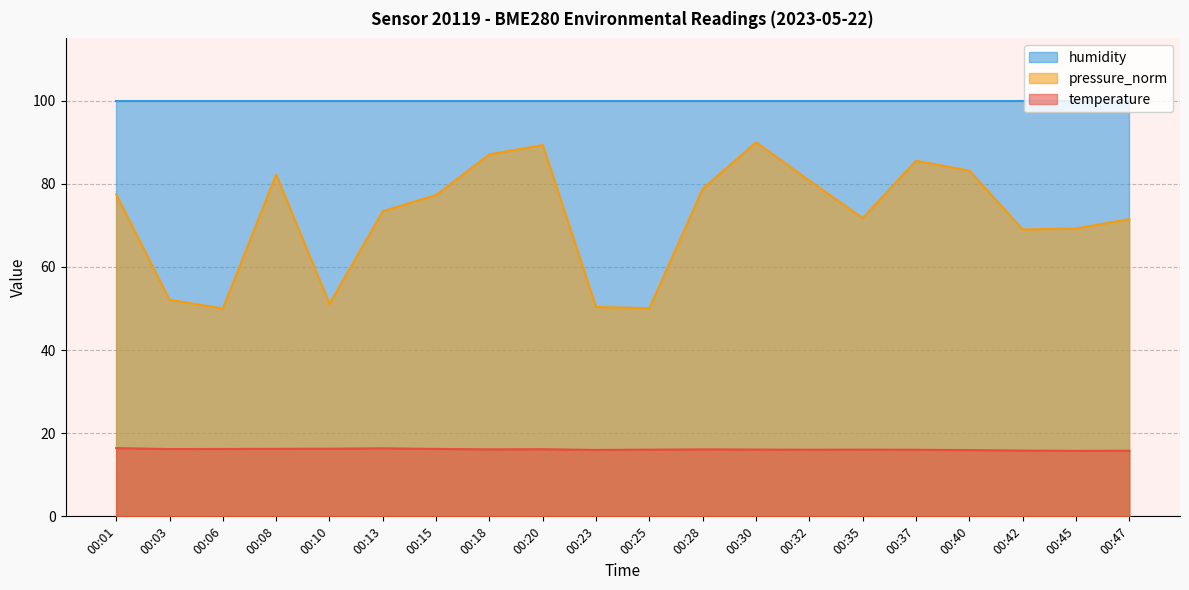

True or false: temperature and pressure_norm cross at least once.

False